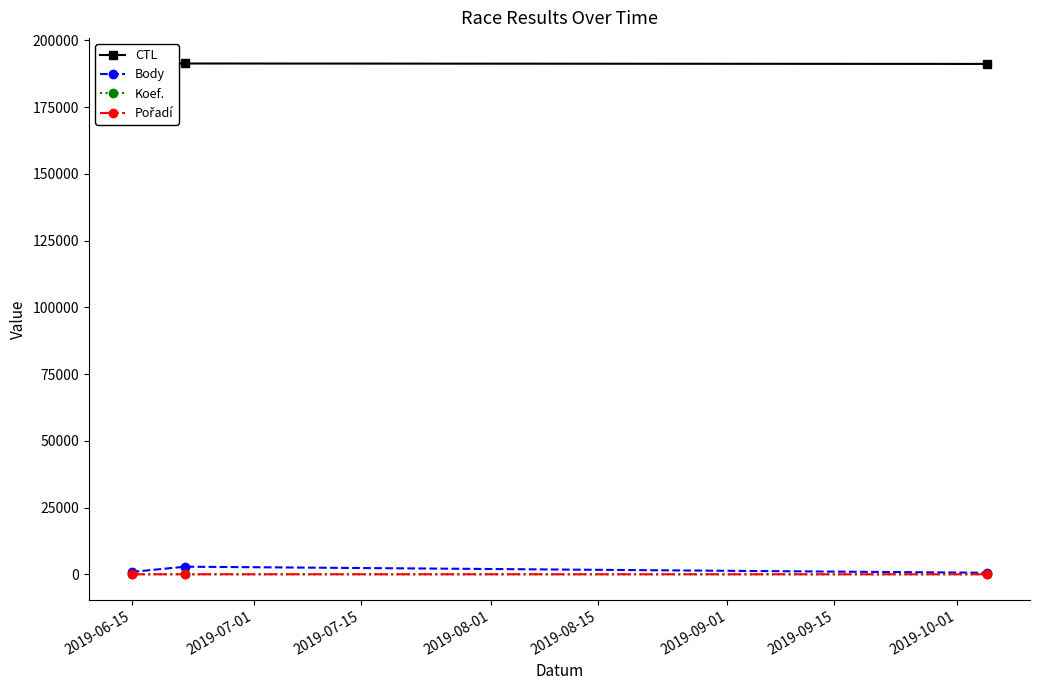

The Body series shows 2850 at 2019-07-01. True or false?

True